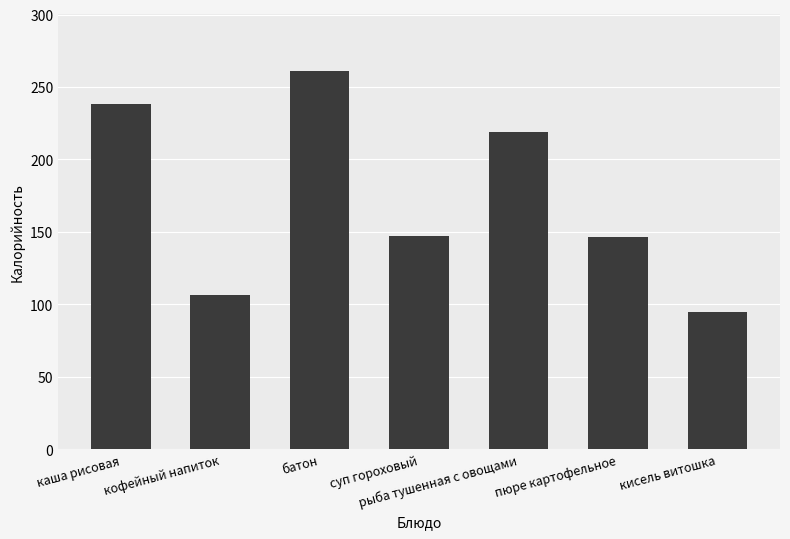

What is the label of the 2nd bar from the left?

кофейный напиток